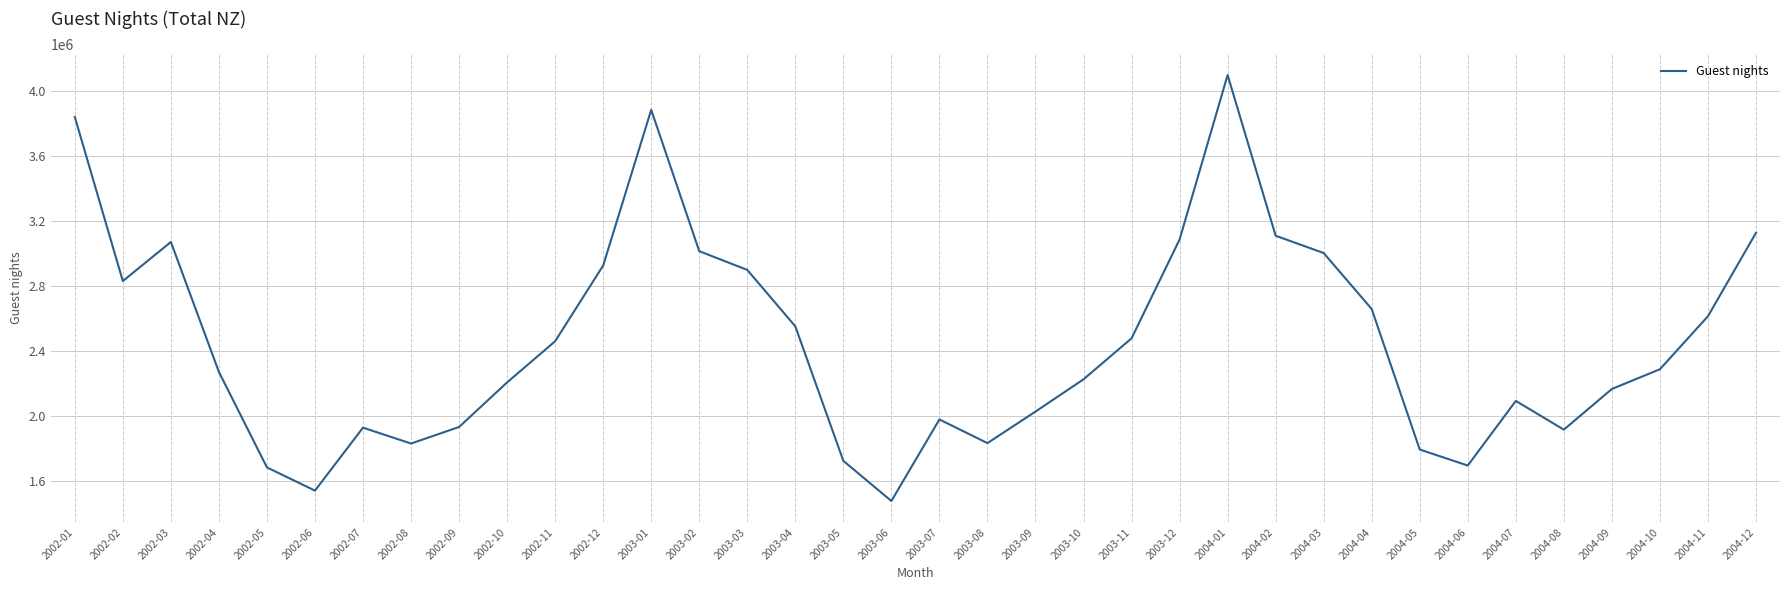

Is it true that the value at 2002-08 is 1828564?

True